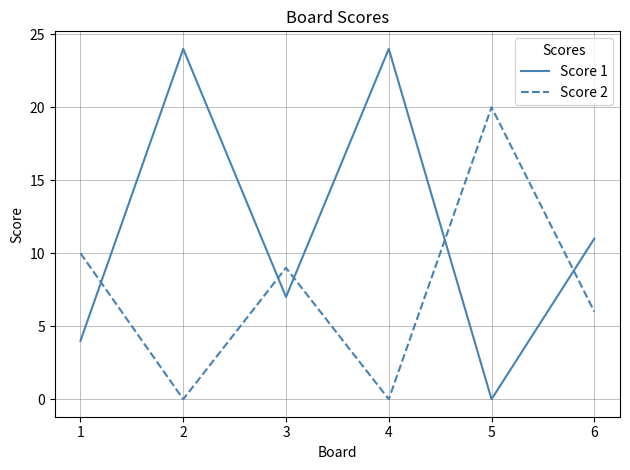

What is the difference between the maximum and minimum values in the Score 1 series?

24